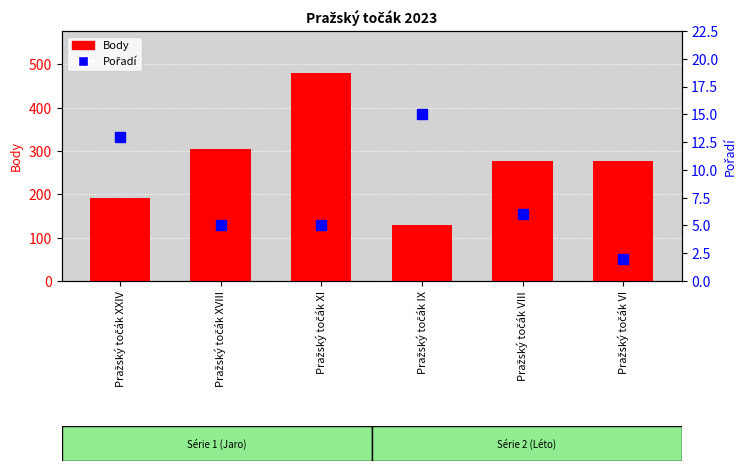

True or false: Pořadí has a value of 6 at Pražský točák VIII.

True